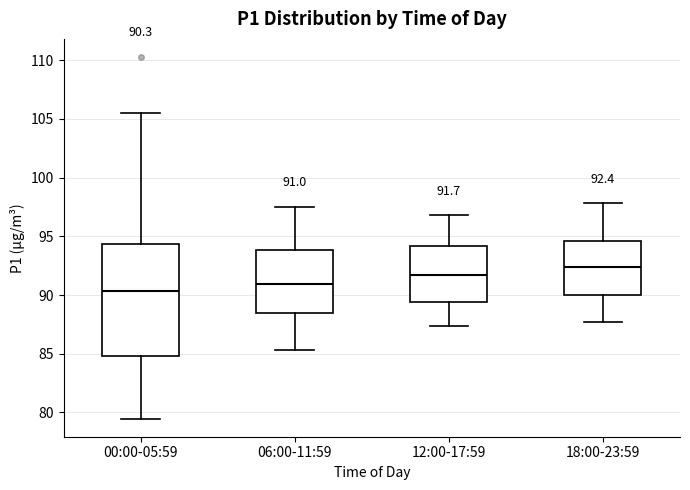

Comparing the boxes themselves (not the whiskers), which one is the tallest?

00:00-05:59